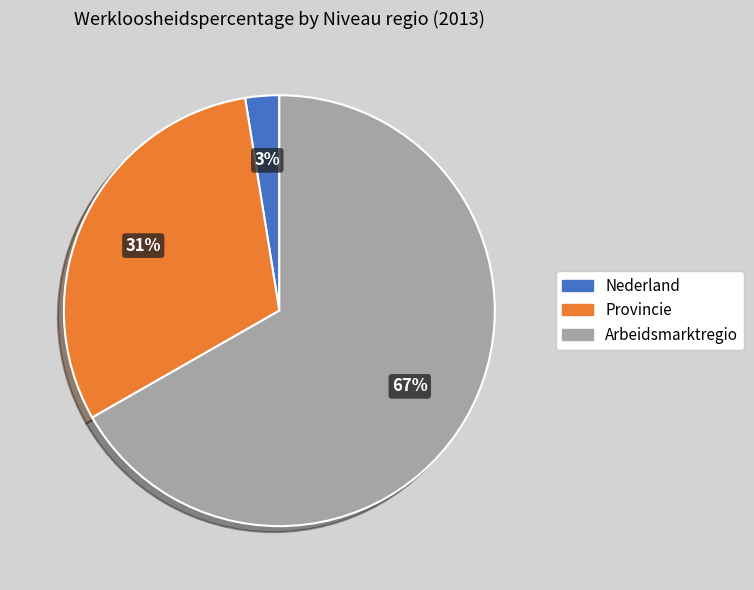

Count the number of slices in the pie.

3